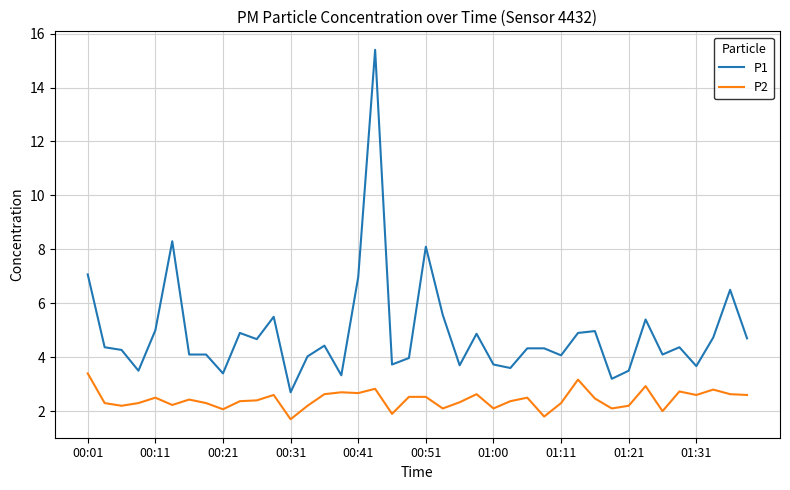

List the series in order of their overall mean, highest first.

P1, P2